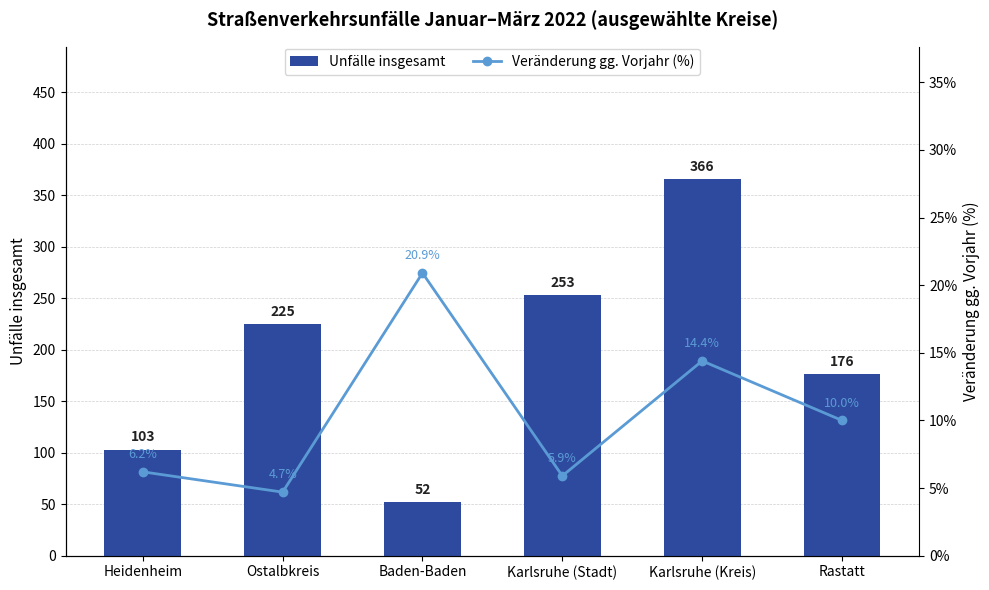

What is the label of the 5th bar from the left?

Karlsruhe (Kreis)